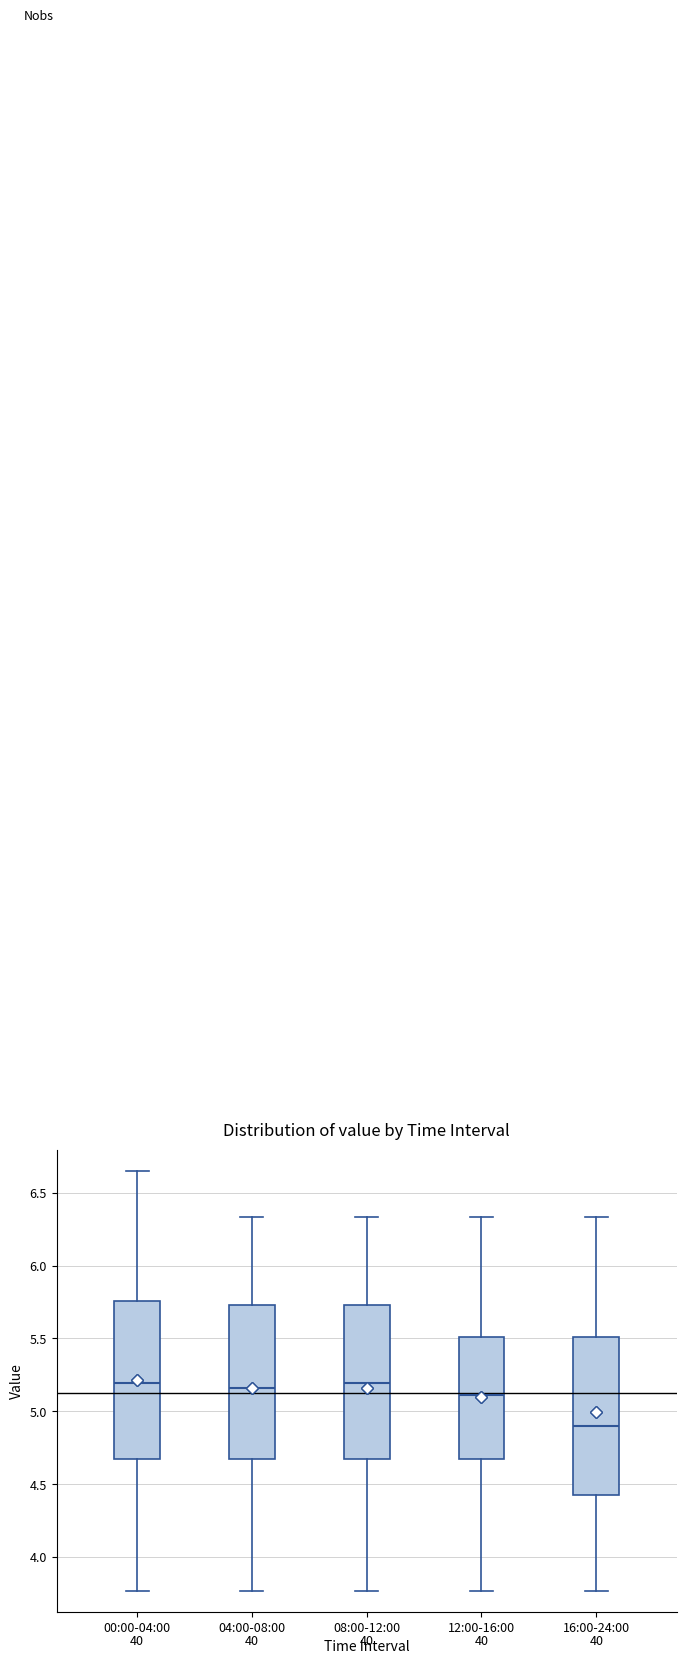

Reading left to right, read every box against the y-axis: the position of its median line, the range the box covers, and the ends of its whiskers. The values are not printed on the chart, so give them approximately, as read against the axis.

00:00-04:00: median 5.20, box 4.70 to 5.75, whiskers 3.75 to 6.65
04:00-08:00: median 5.15, box 4.70 to 5.75, whiskers 3.75 to 6.35
08:00-12:00: median 5.20, box 4.70 to 5.75, whiskers 3.75 to 6.35
12:00-16:00: median 5.10, box 4.70 to 5.50, whiskers 3.75 to 6.35
16:00-24:00: median 4.90, box 4.45 to 5.50, whiskers 3.75 to 6.35